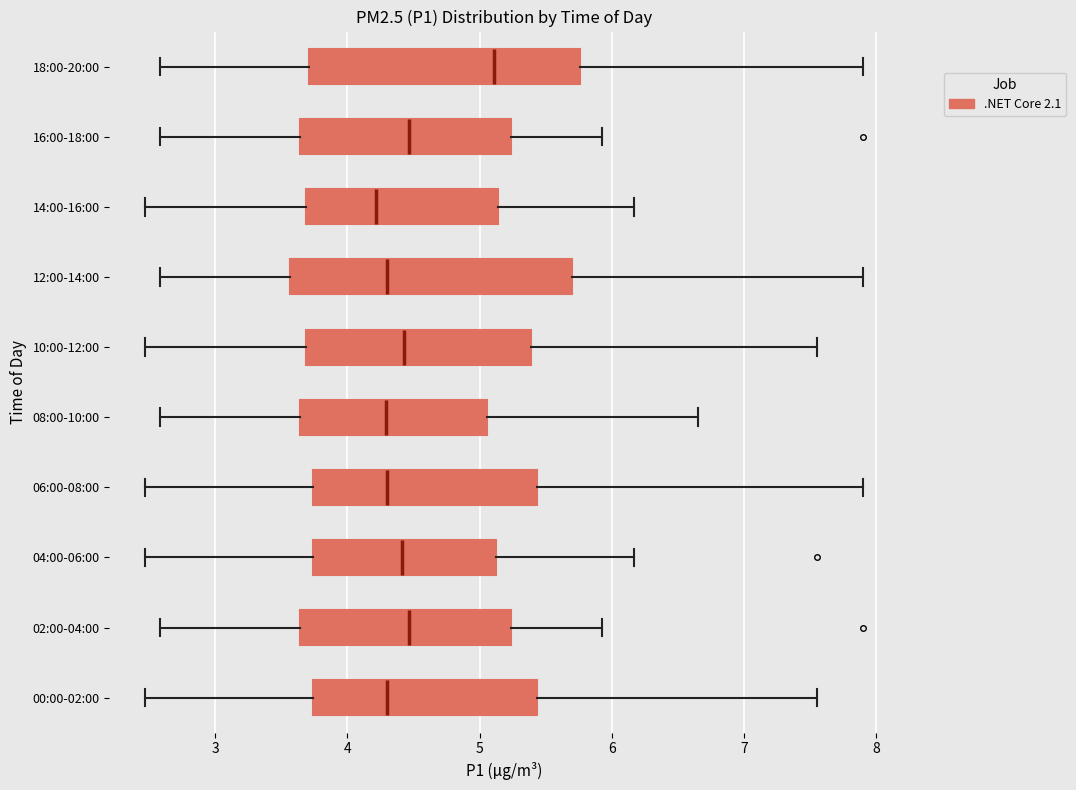

Where does the left whisker of the box for 04:00-06:00 end on the x-axis? The values are not printed on the chart, so give them approximately, as read against the axis.

2.5